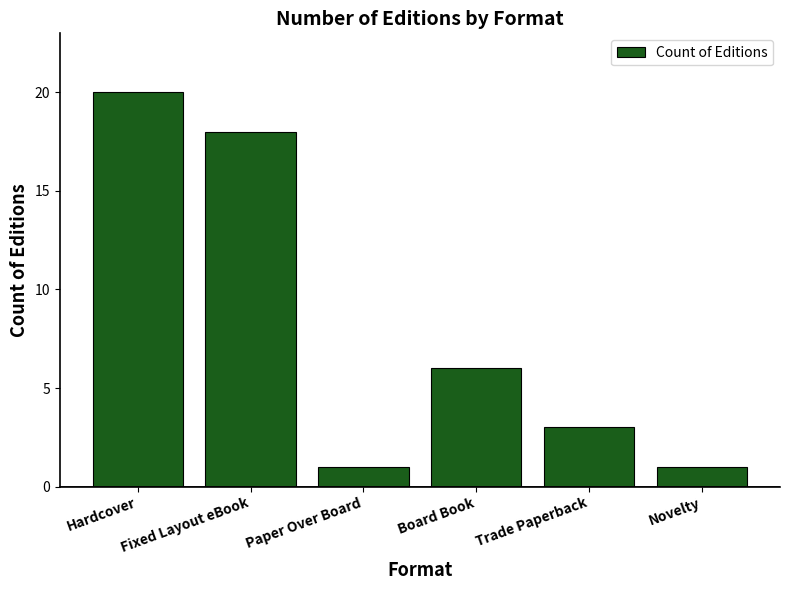

Reading left to right, list all the values displayed in this chart.

Hardcover=20	Fixed Layout eBook=18	Paper Over Board=1	Board Book=6	Trade Paperback=3	Novelty=1